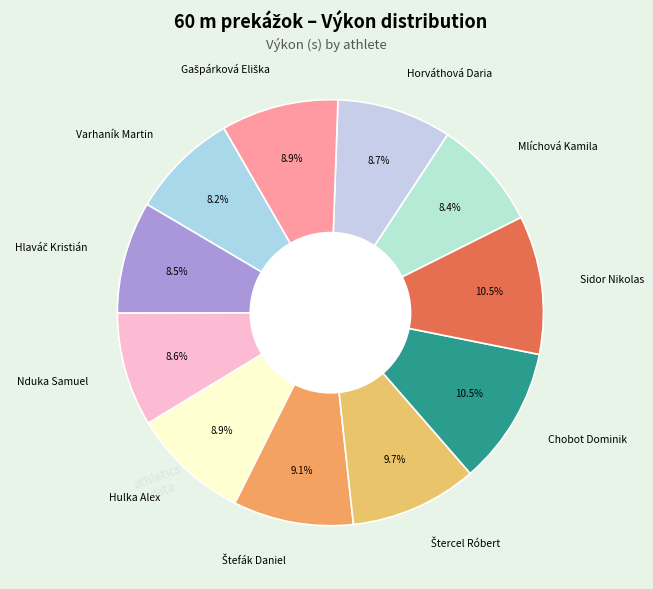

Count the number of slices in the pie.

11